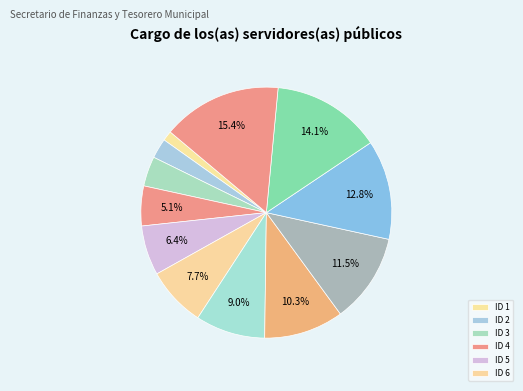

Count the number of slices in the pie.

12